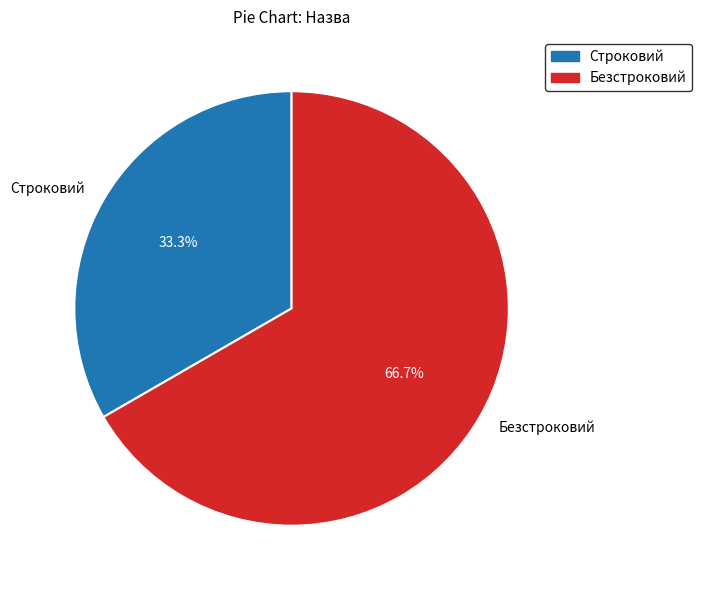

Rank the categories by value from lowest to highest.

Строковий, Безстроковий